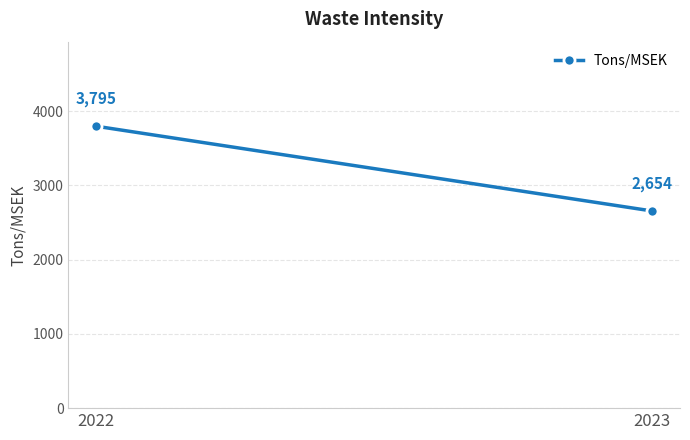

Between 2023 and 2022, which is larger?

2022